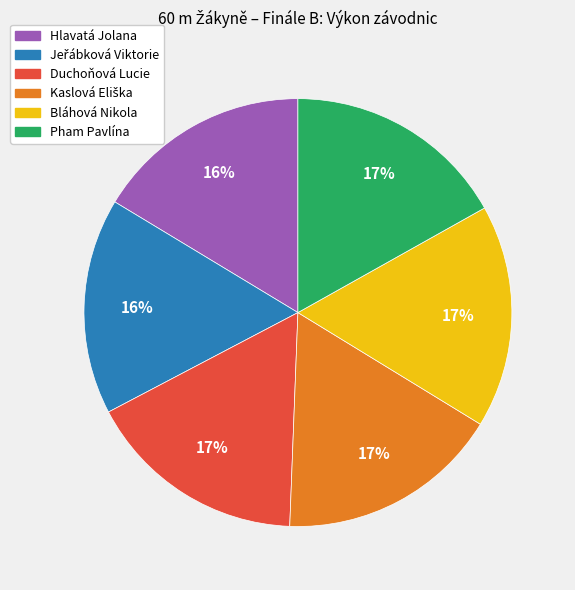

How many slices are in this pie chart?

6